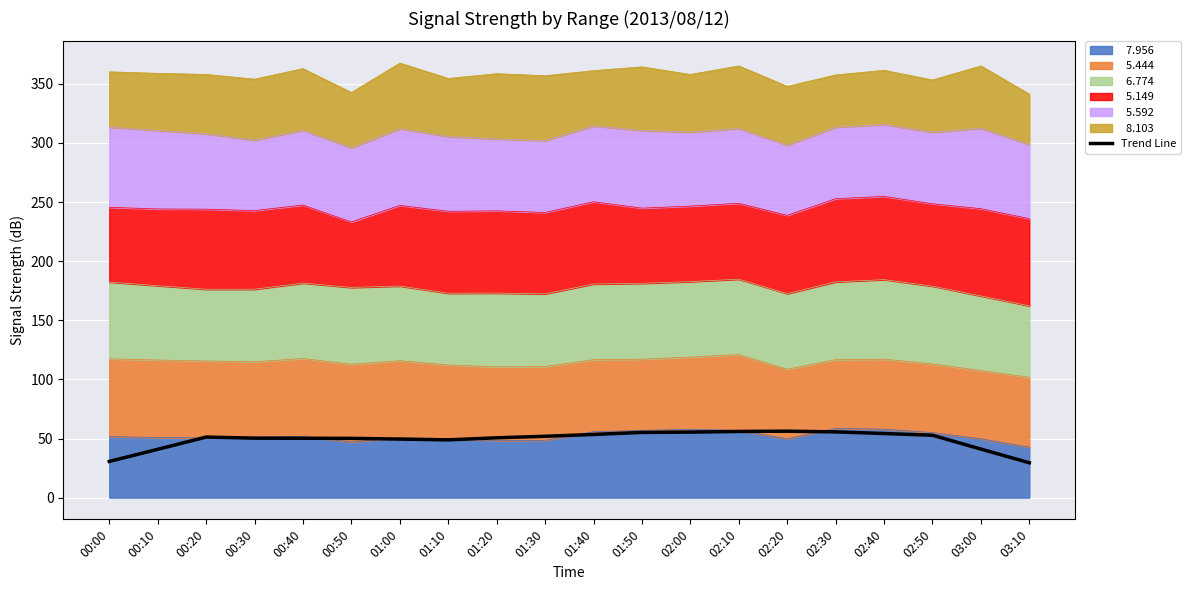

Is it true that the value at 01:20 is 50.6?

True